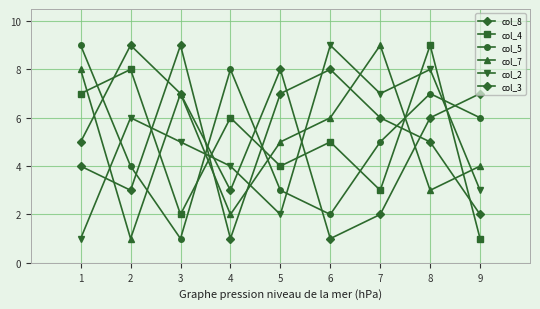

Does the chart have visible grid lines?

Yes